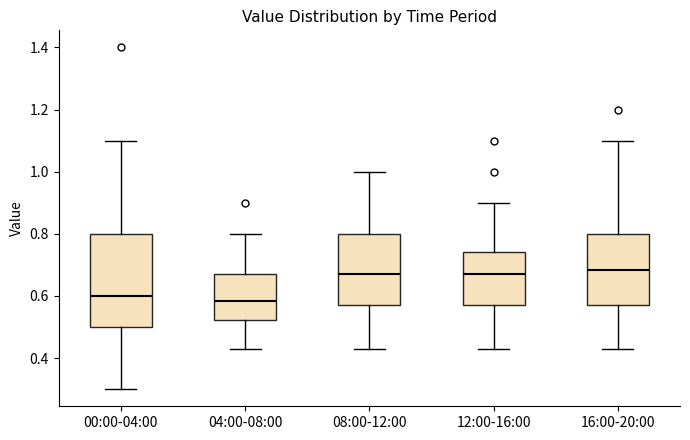

Reading left to right, transcribe this box plot: for each box, give where its median line is, the range the box spans, and where its two whiskers end, as read against the y-axis. The values are not printed on the chart, so give them approximately, as read against the axis.

00:00-04:00: median 0.60, box 0.50 to 0.80, whiskers 0.30 to 1.10
04:00-08:00: median 0.58, box 0.52 to 0.68, whiskers 0.44 to 0.80
08:00-12:00: median 0.68, box 0.58 to 0.80, whiskers 0.44 to 1.00
12:00-16:00: median 0.68, box 0.58 to 0.74, whiskers 0.44 to 0.90
16:00-20:00: median 0.68, box 0.58 to 0.80, whiskers 0.44 to 1.10